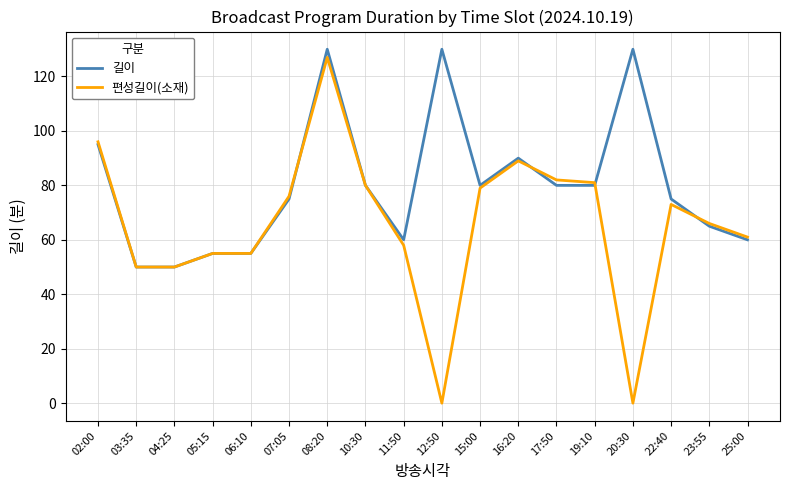

True or false: 길이 has a value of 30 at 17:50.

False